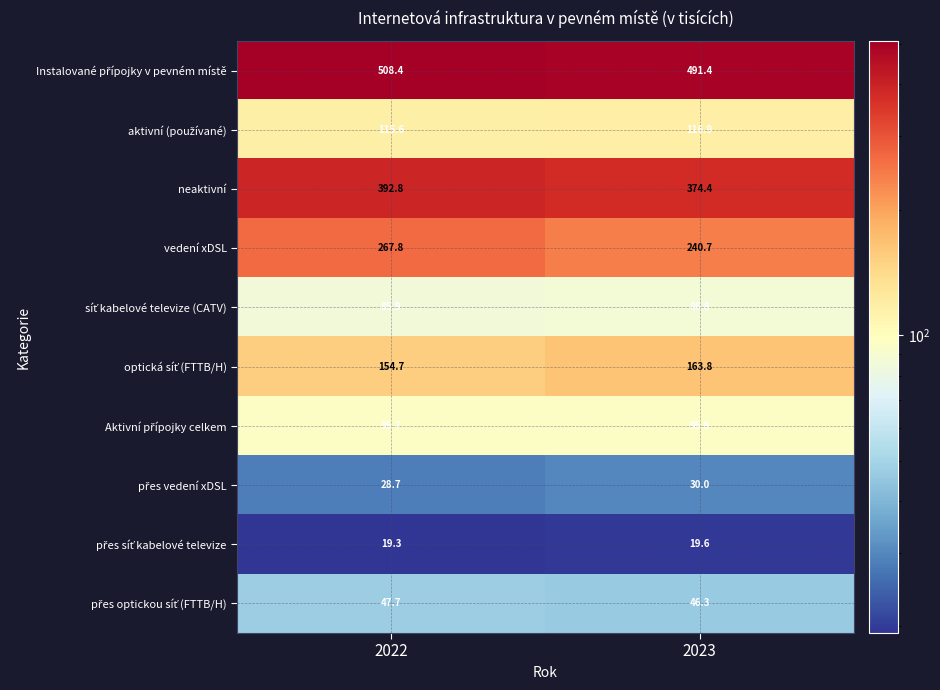

What is the spread (max minus min) of values at 2022?

489.1